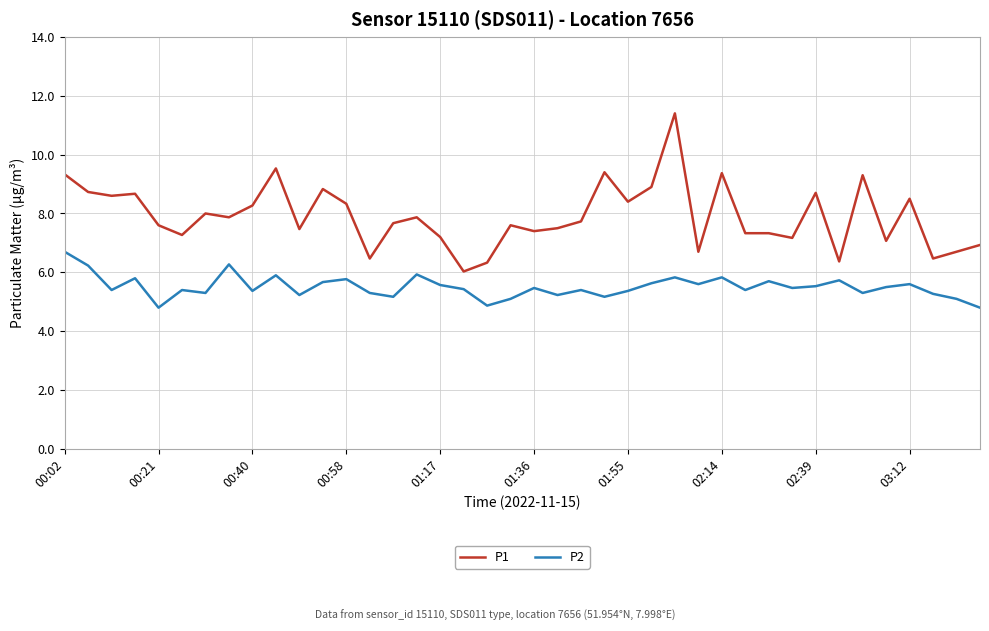

Which series has the widest spread of values?

P1